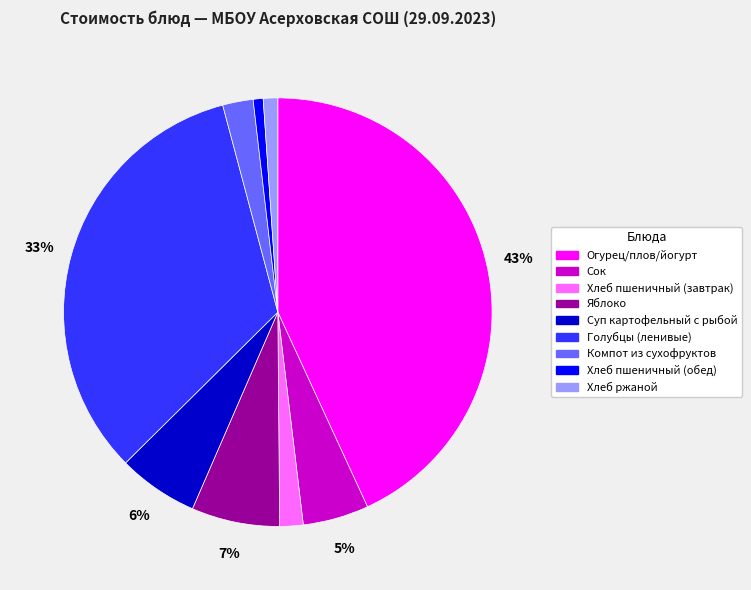

True or false: Суп картофельный с рыбой accounts for 6% of the total.

True